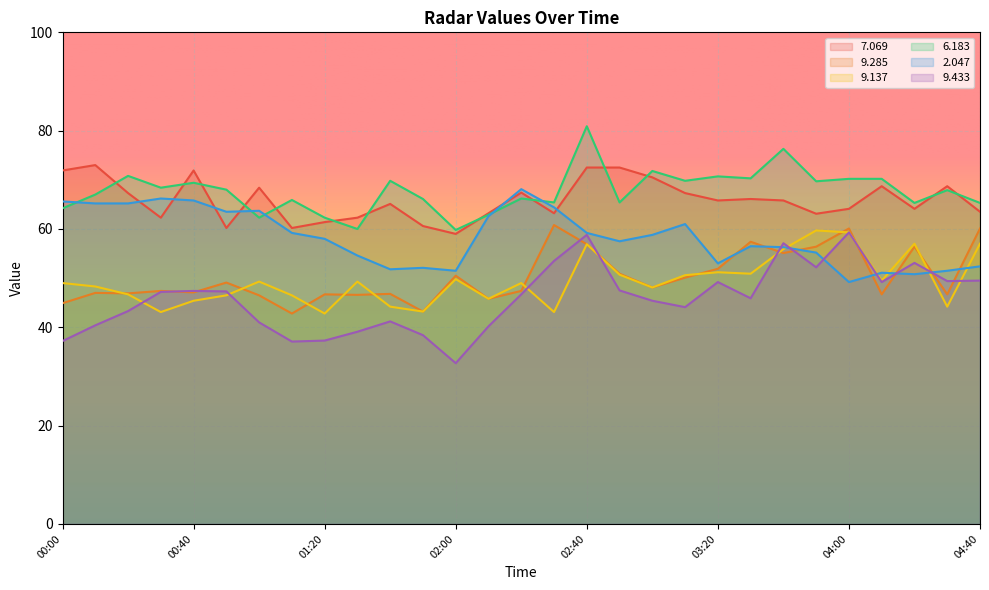

What position from the right is 00:30?

26